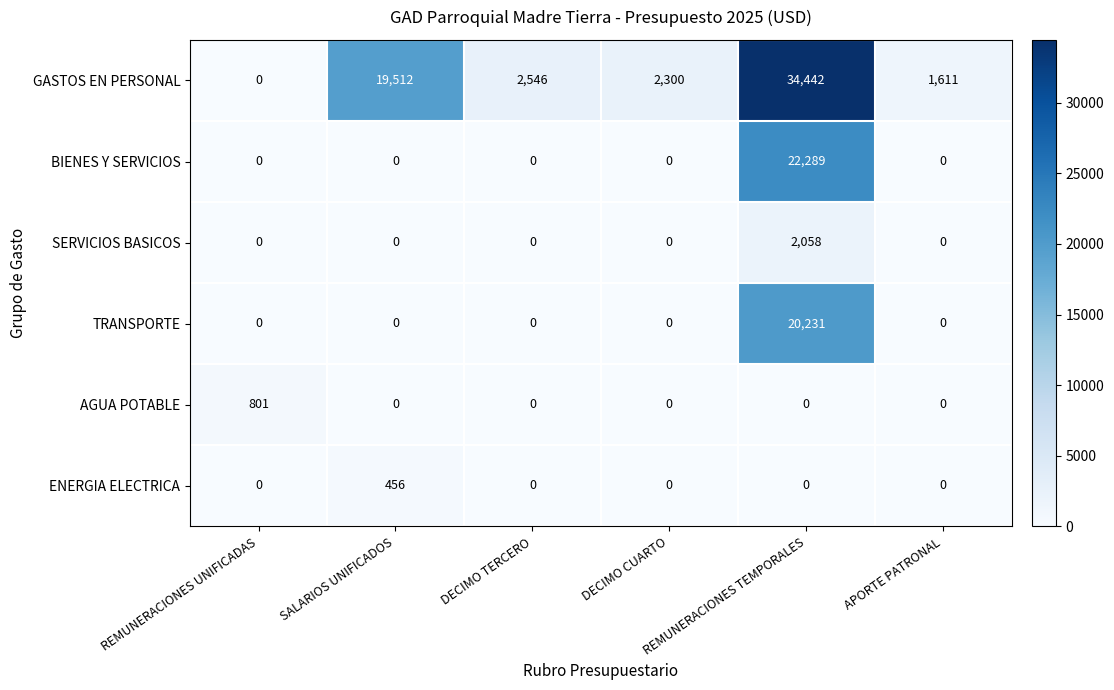

Which series has the widest spread of values?

GASTOS EN PERSONAL